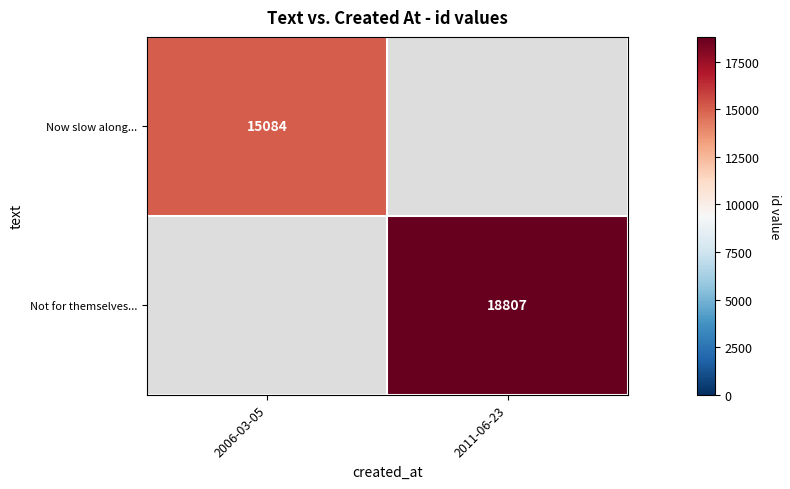

What is the greatest value displayed?

18807.0